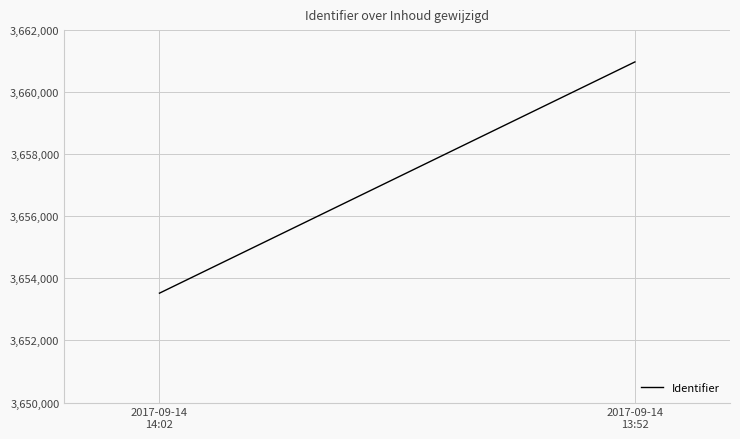

Reading left to right, what are all the values shown in this chart?

2017-09-14
14:02=3653524	2017-09-14
13:52=3660975